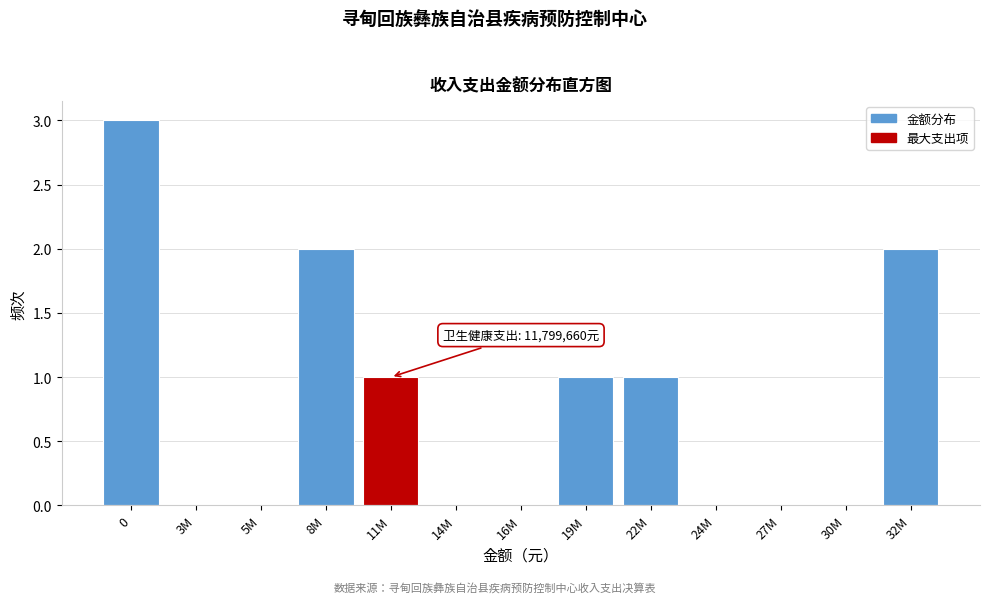

Reading right to left, transcribe all the data shown in this chart.

32M=2	30M=0	27M=0	24M=0	22M=1	19M=1	16M=0	14M=0	11M=1	8M=2	5M=0	3M=0	0=3